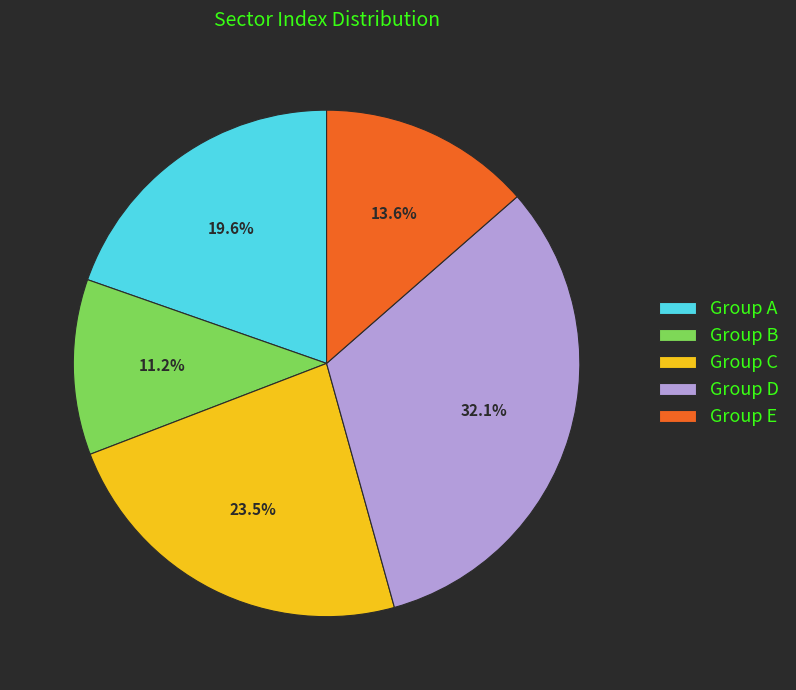

What percentage do Group E and Group D together represent?

45.7%